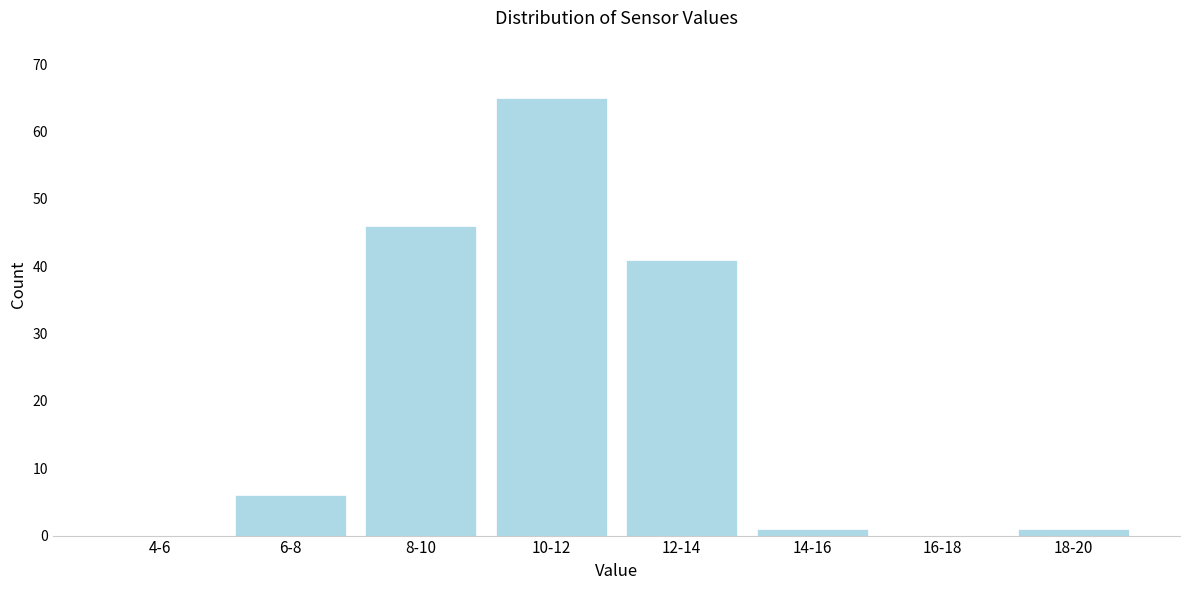

Reading left to right, transcribe all the data shown in this chart.

4-6=0	6-8=6	8-10=46	10-12=65	12-14=41	14-16=1	16-18=0	18-20=1